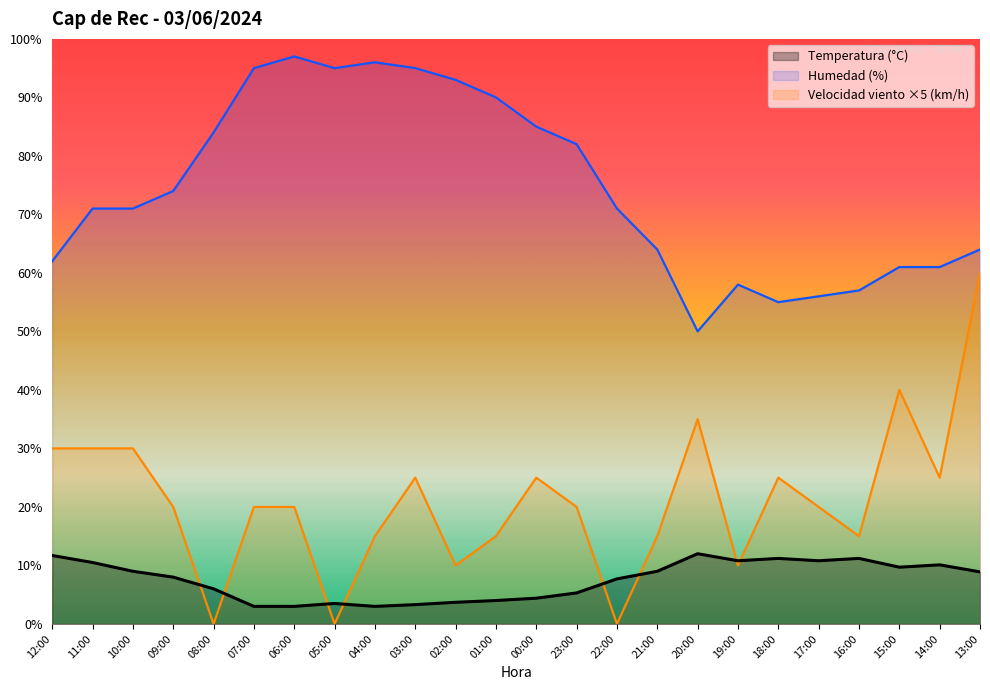

True or false: Humedad (%) and Velocidad del viento (km/h) cross at least once.

False